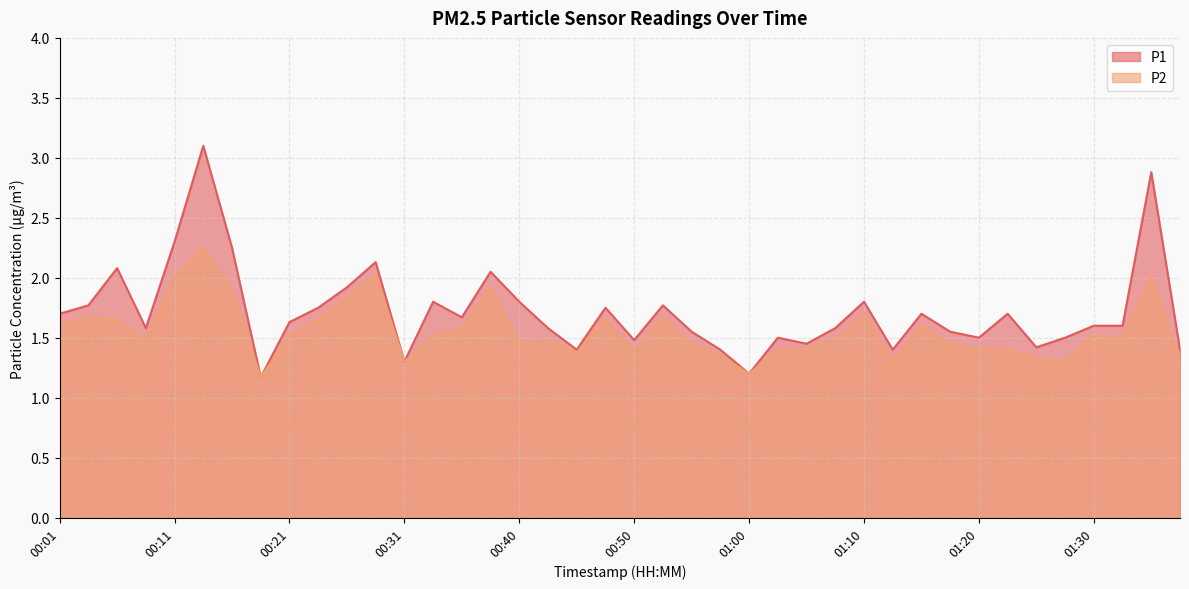

At which label is P1 closest to 2?

00:38